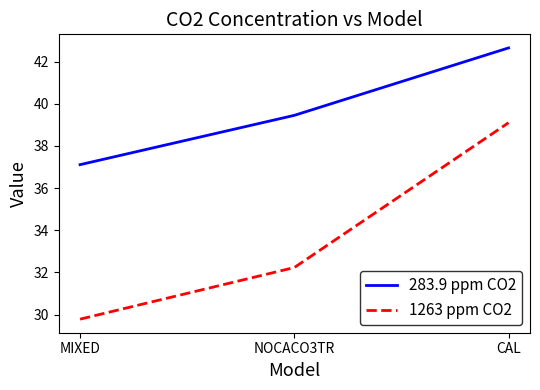

The value of 1263 ppm CO2 at MIXED is 29.8. True or false?

True